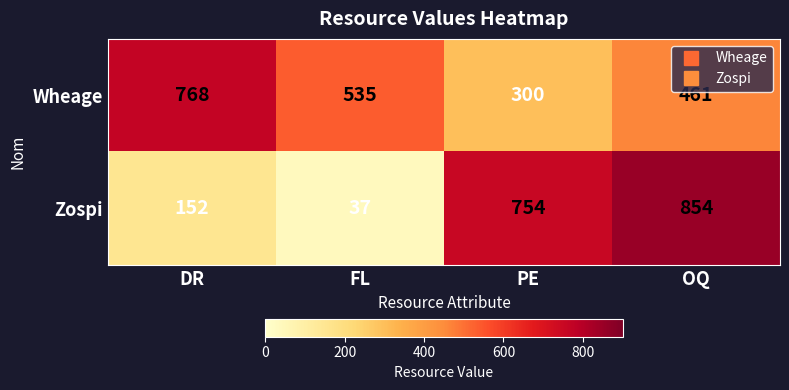

How many series are shown in this chart?

2